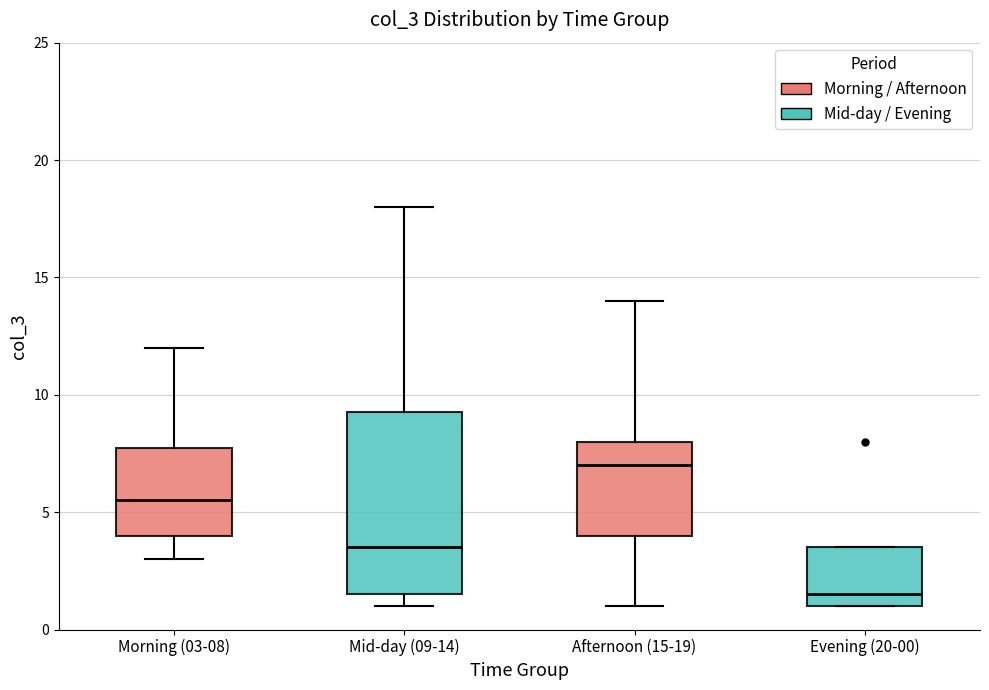

Which box's median line is the lowest?

Evening (20-00)